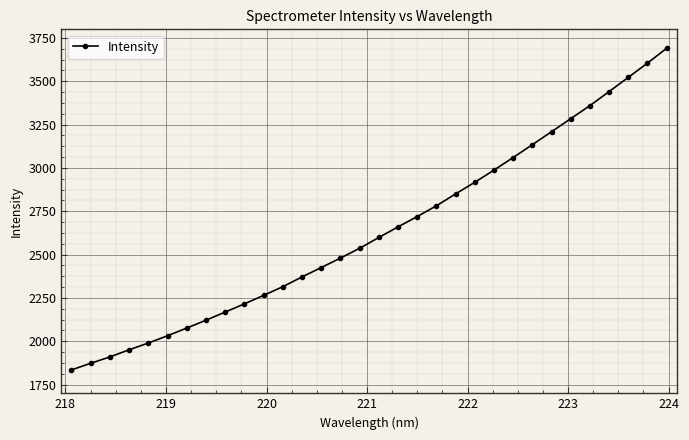

What is the difference between the maximum and second lowest values?

1817.1